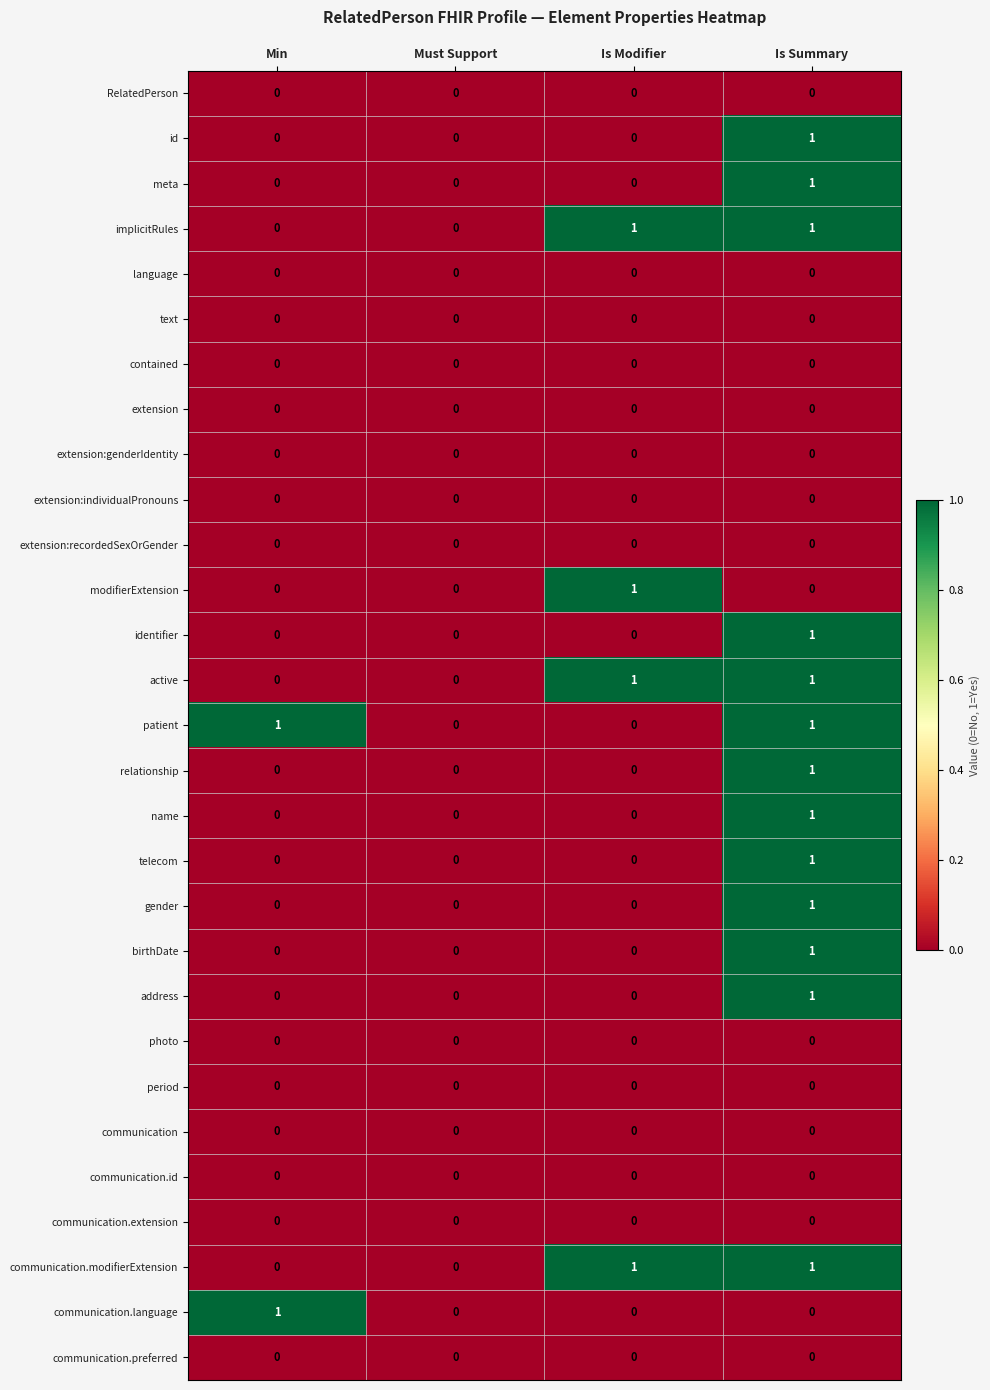

The value of implicitRules at Is Summary is 0. True or false?

False